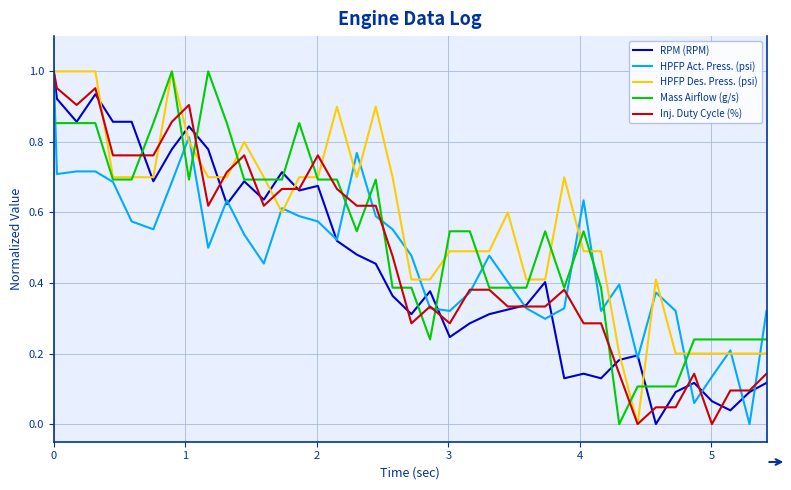

What is the difference between the second highest and minimum values in the Mass Airflow (g/s) series?

1.0